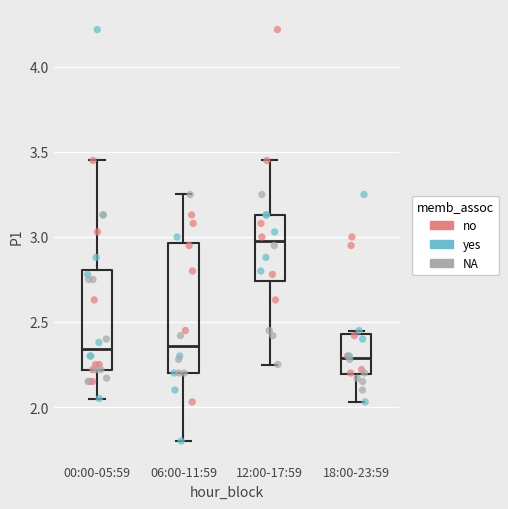

Reading left to right, read every box against the y-axis: the position of its median line, the range the box covers, and the ends of its whiskers. The values are not printed on the chart, so give them approximately, as read against the axis.

00:00-05:59: median 2.35, box 2.20 to 2.80, whiskers 2.05 to 3.45
06:00-11:59: median 2.35, box 2.20 to 2.95, whiskers 1.80 to 3.25
12:00-17:59: median 3.00, box 2.75 to 3.15, whiskers 2.25 to 3.45
18:00-23:59: median 2.30, box 2.20 to 2.45, whiskers 2.05 to 2.45 (just above the box's upper edge)